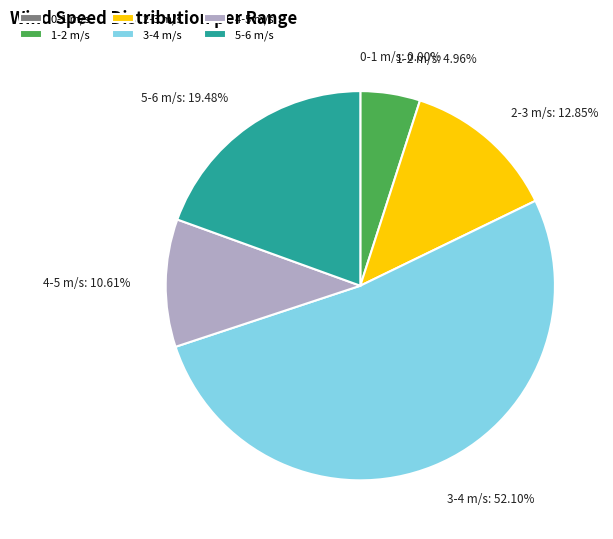

Between 3-4 m/s and 5-6 m/s, which is larger?

3-4 m/s